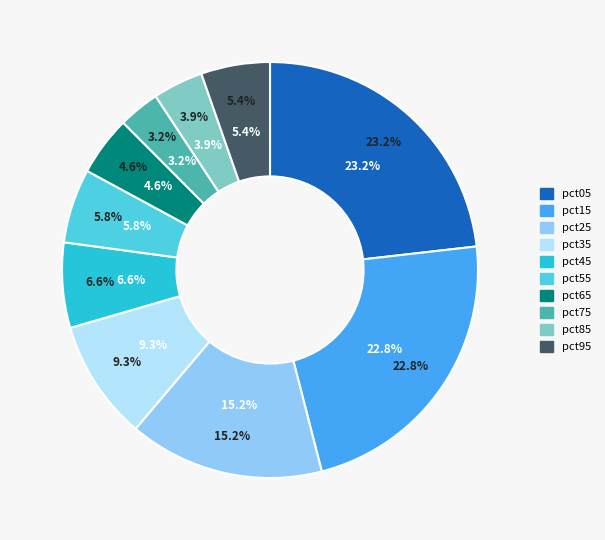

Is it true that pct75 is 3% of the pie?

True